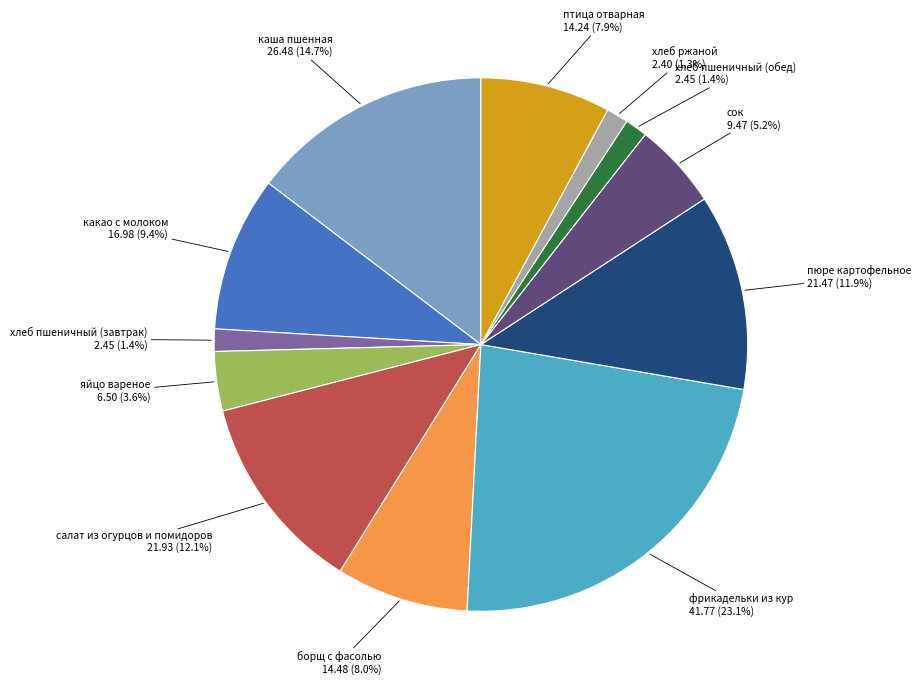

Is there any slice that represents more than half of the pie?

No